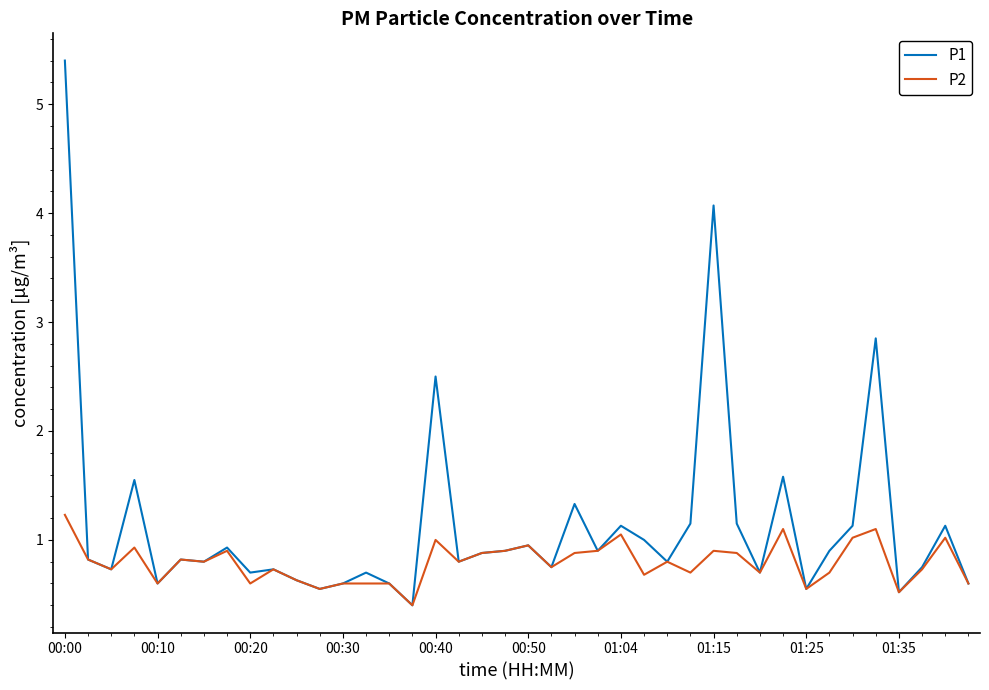

Rank the series by their average value, from highest to lowest.

P1, P2